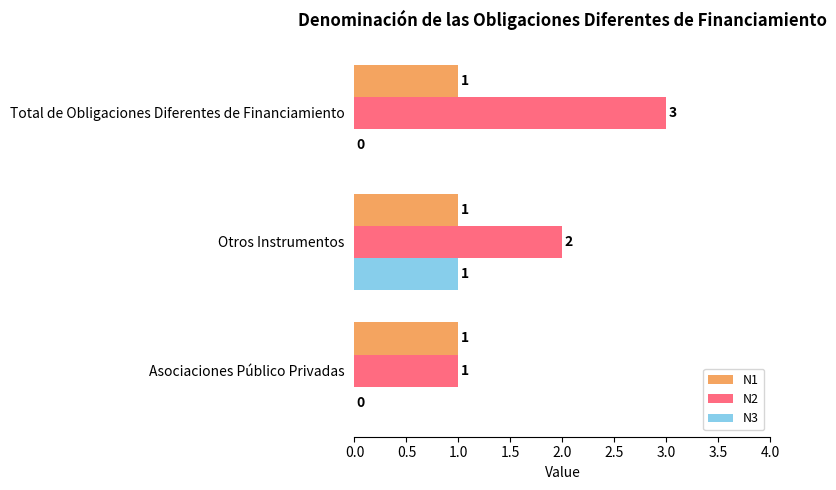

At which category does the chart reach its peak across all series?

Total de Obligaciones Diferentes de Financiamiento